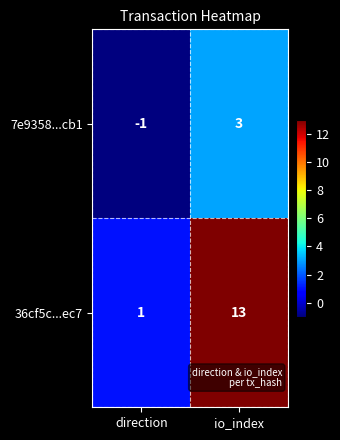

At which category does the chart reach its peak across all series?

io_index